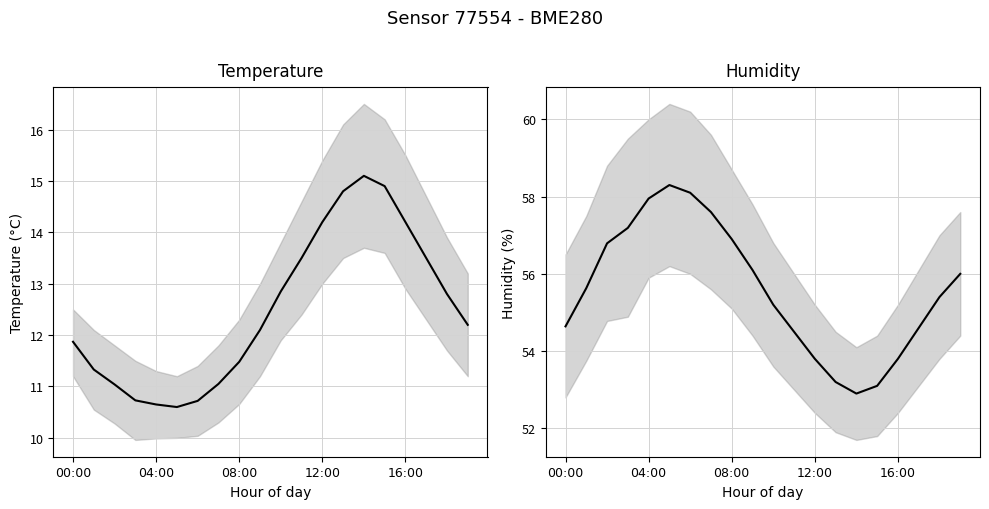

At 7, list the series in order from smallest to largest.

Temperature, Humidity